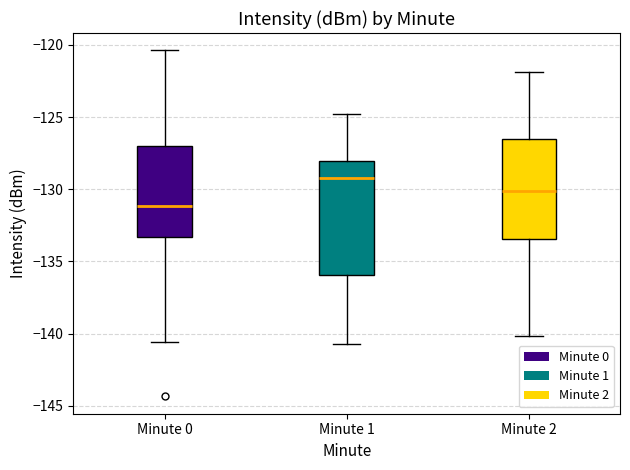

Where does the lower whisker of the box for Minute 1 end on the y-axis? The values are not printed on the chart, so give them approximately, as read against the axis.

-140.5